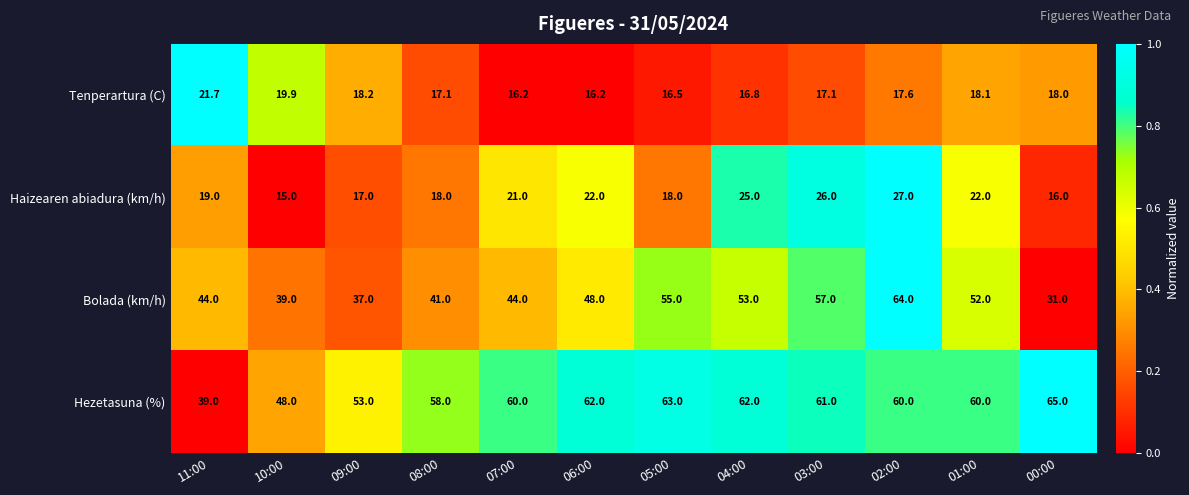

What is the difference between the highest and lowest values at 00:00?

49.0